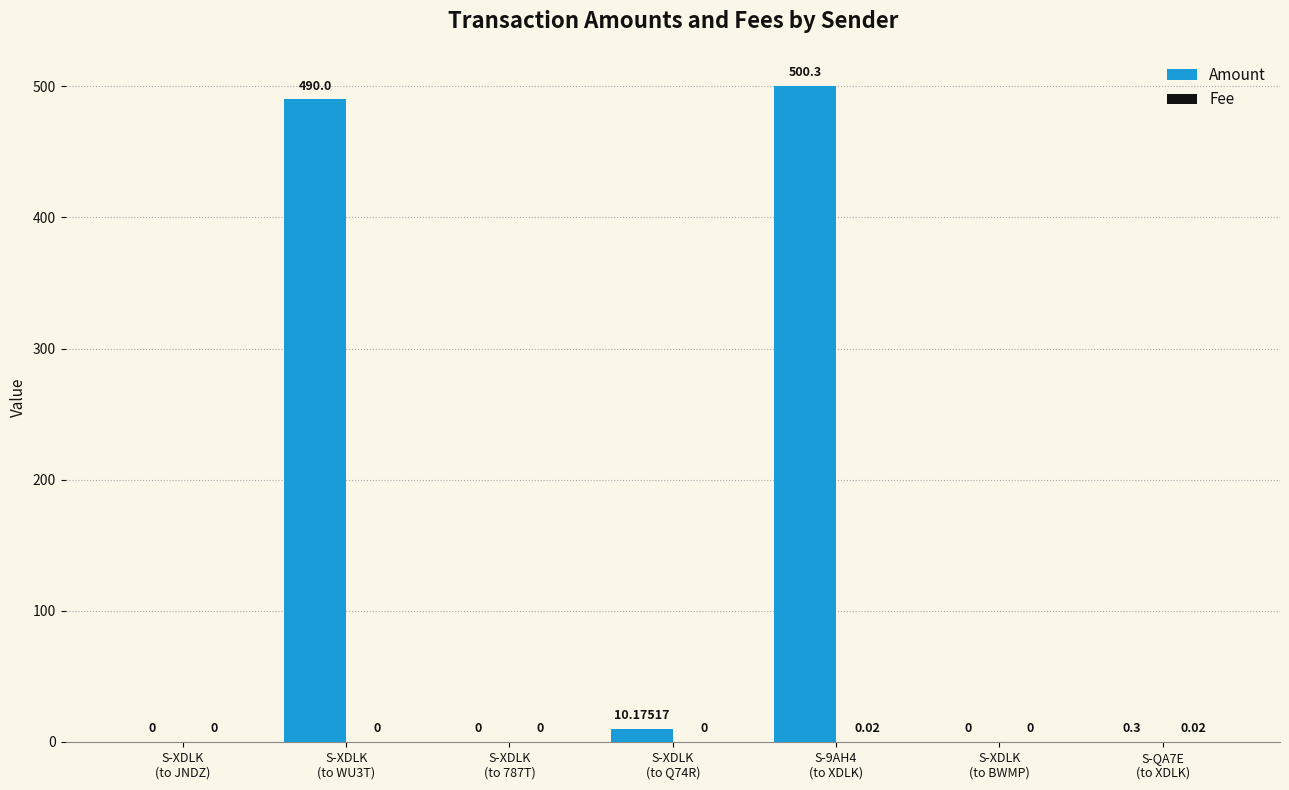

Which series has the largest total across all categories?

Amount